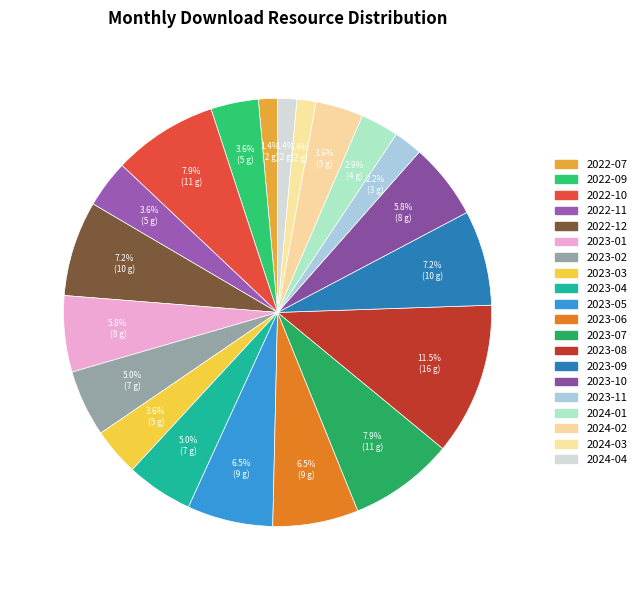

To the nearest percent, what is the average slice percentage?

5%